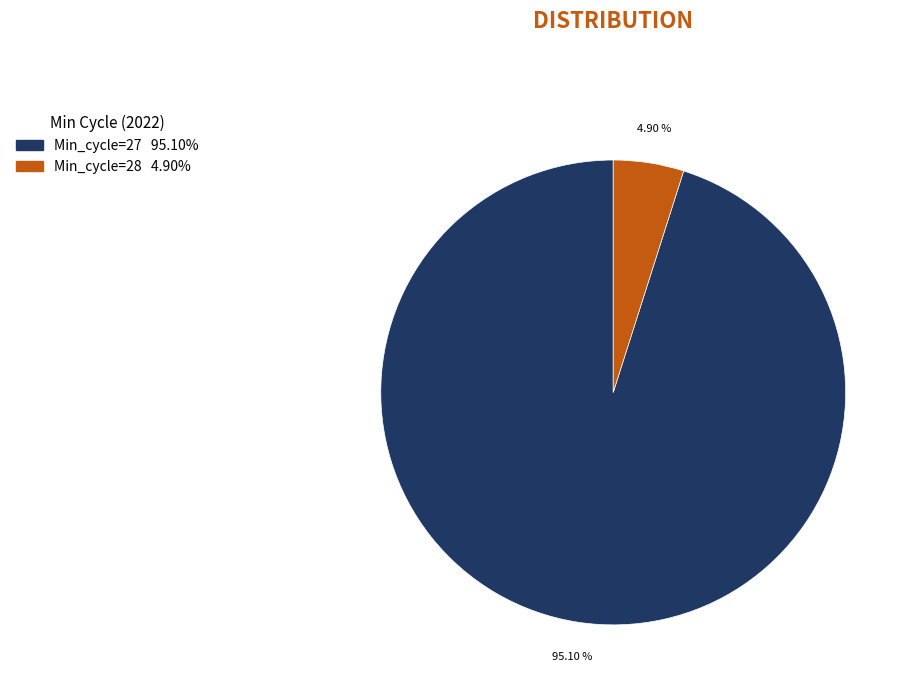

To the nearest percent, what is the average slice percentage?

50%